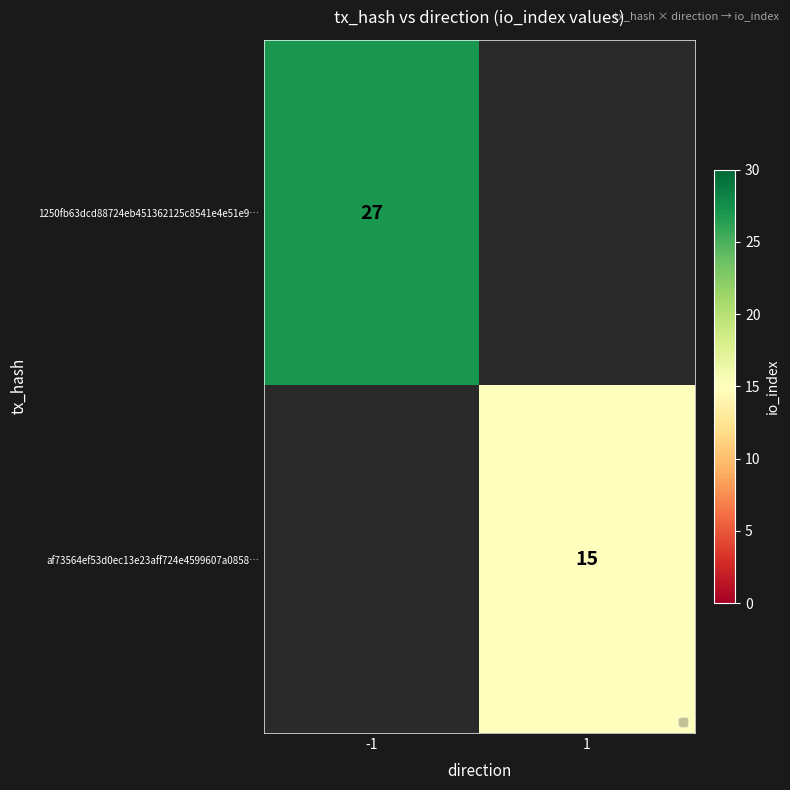

The value of af73564ef53d0ec13e23aff724e4599607a0858… at 1 is 15. True or false?

True